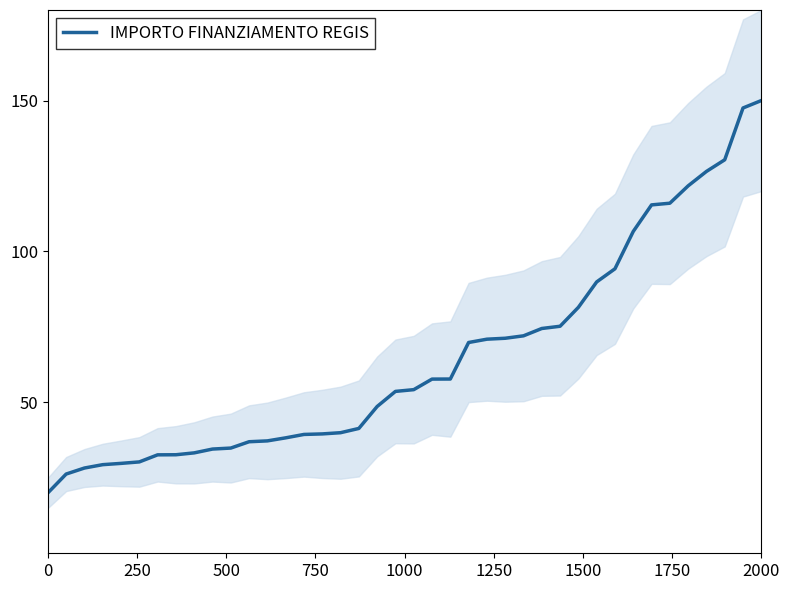

What is the maximum value shown in the chart?

150.0